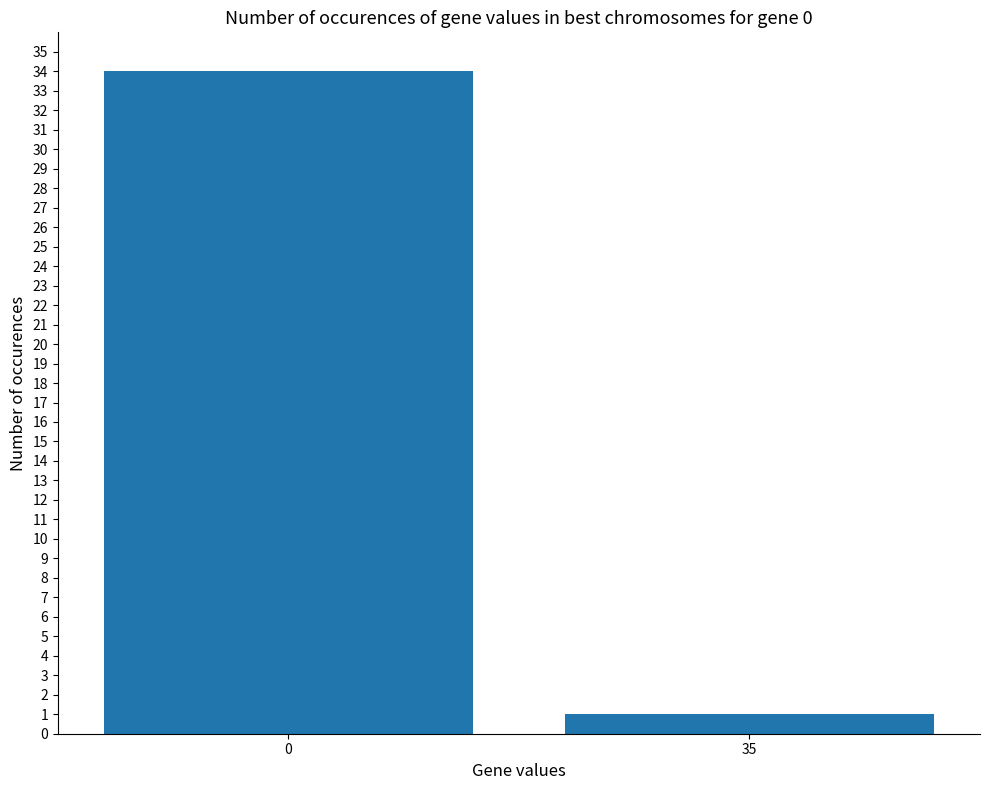

Reading right to left, what are all the values shown in this chart?

35=1	0=34